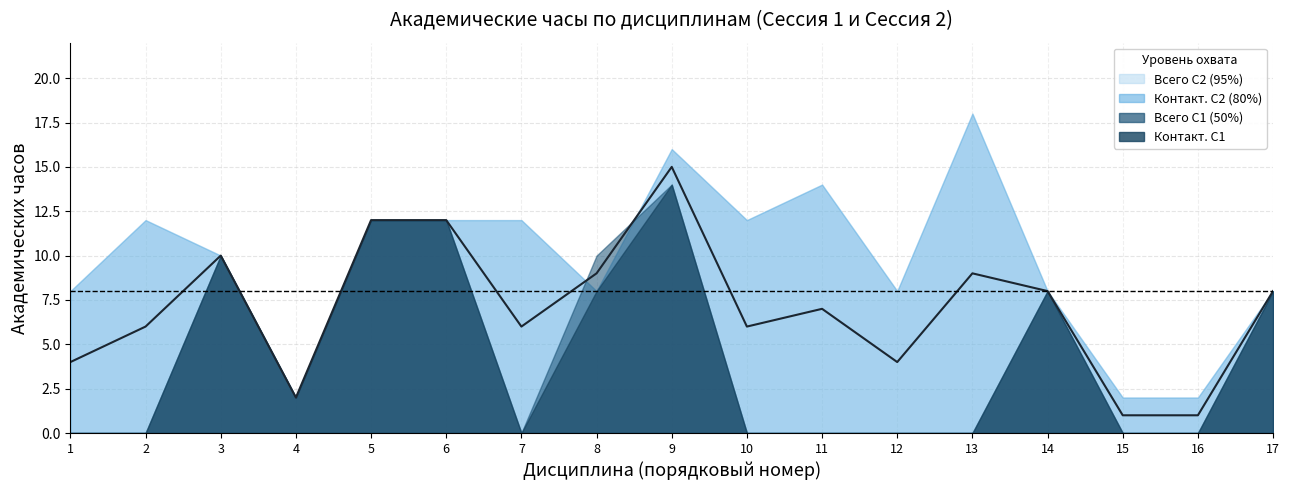

Count the number of values greater than 7.

8